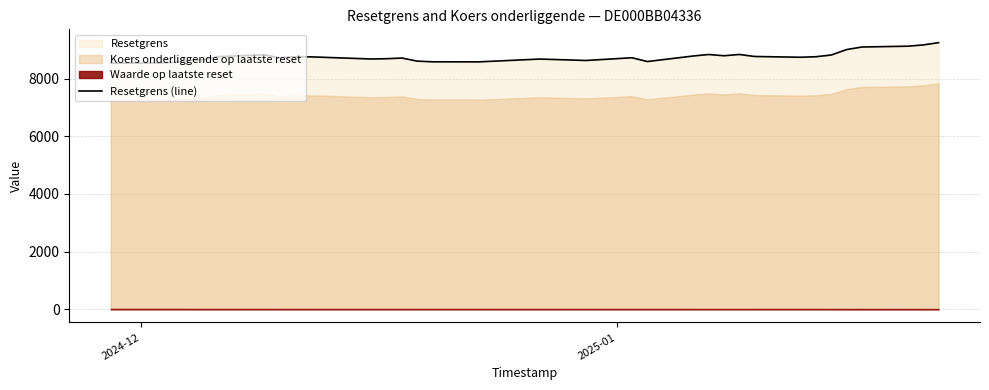

What is the maximum value for Resetgrens (line)?

9248.1